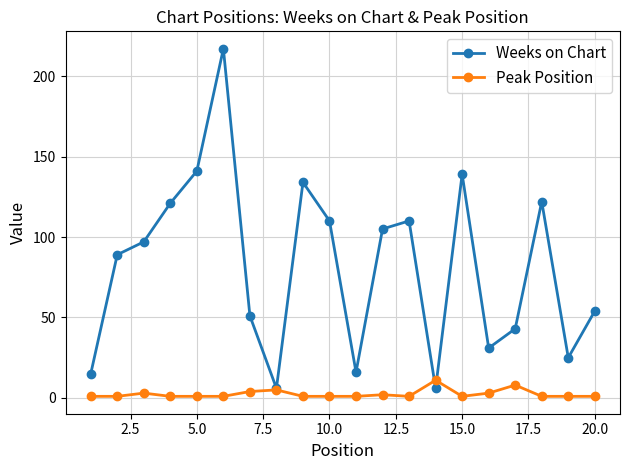

How many interior local valleys does the Weeks on Chart series have?

5